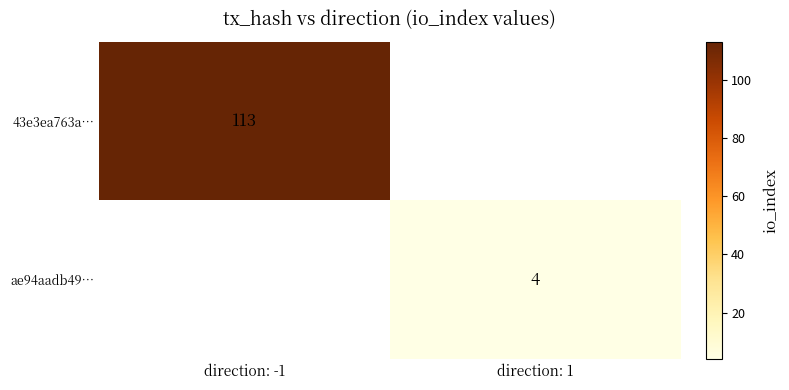

Which has a higher value, direction: 1 or direction: -1?

direction: -1